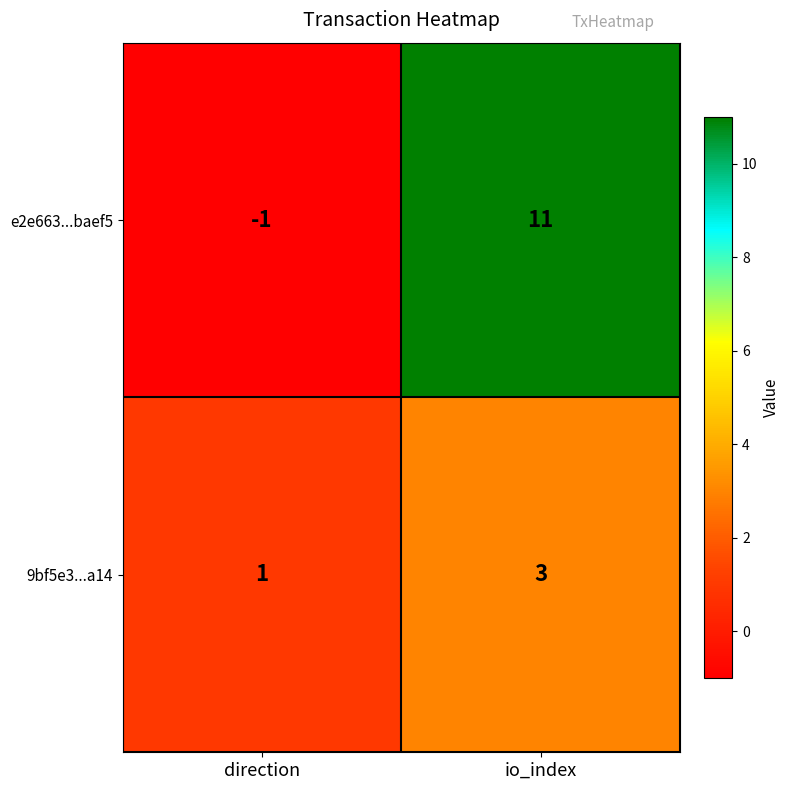

Which series has the largest total across all categories?

e2e663...baef5